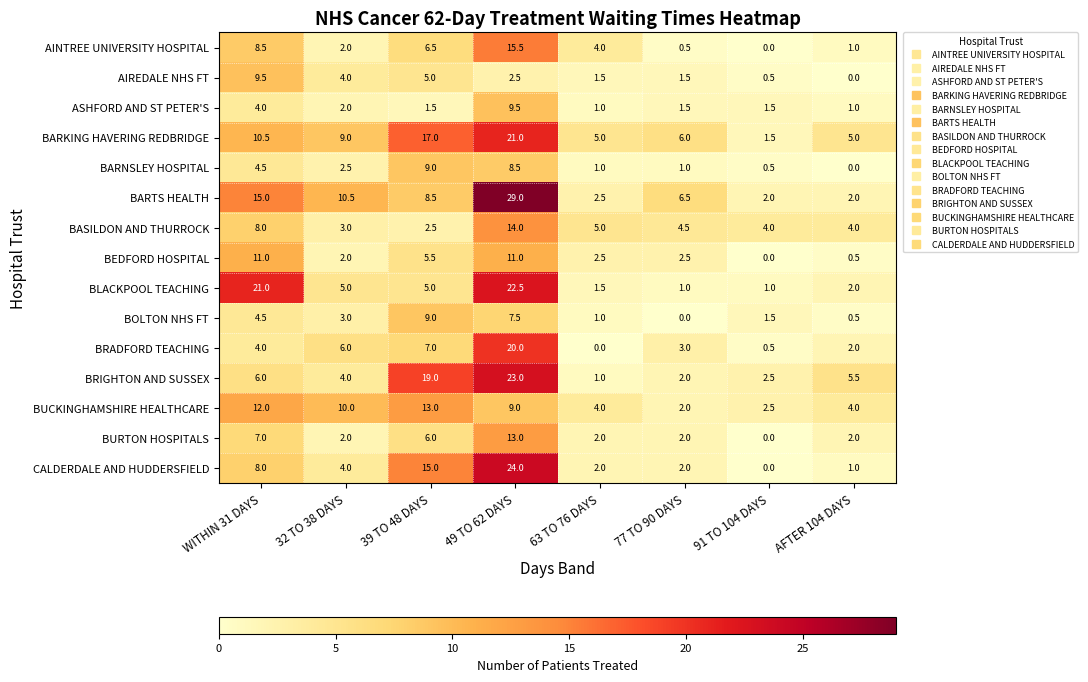

At which category is the sum across all series the highest?

49 TO 62 DAYS